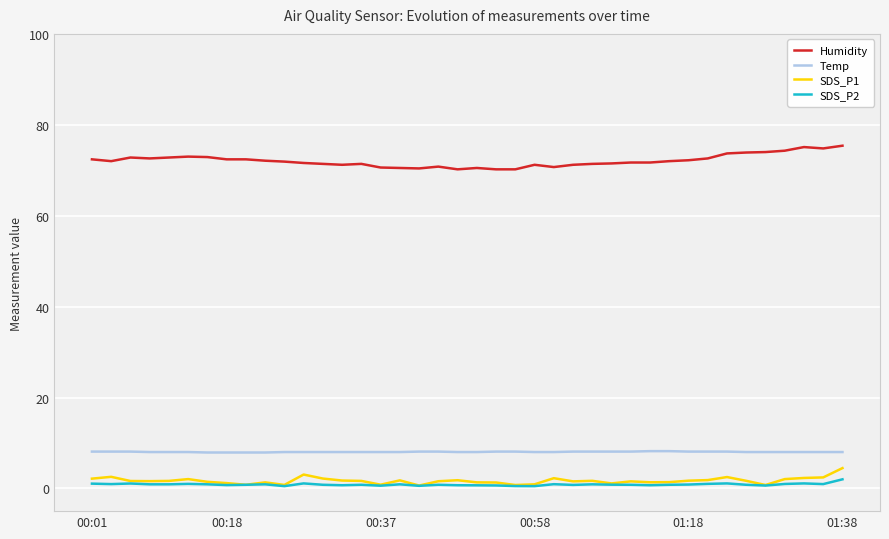

What is the maximum value for SDS_P1?

4.5